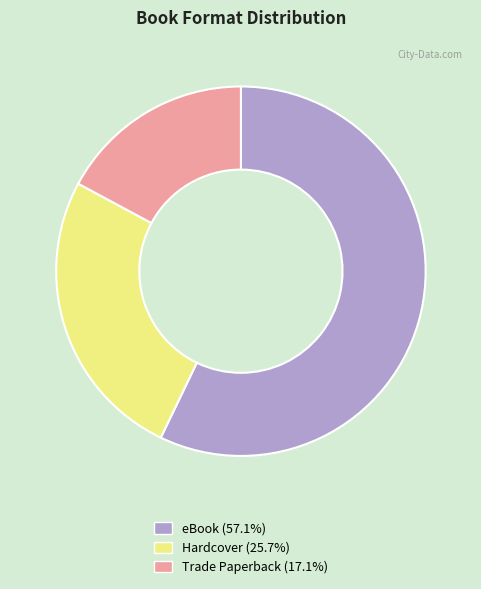

What is the smallest slice in the pie chart?

Trade Paperback